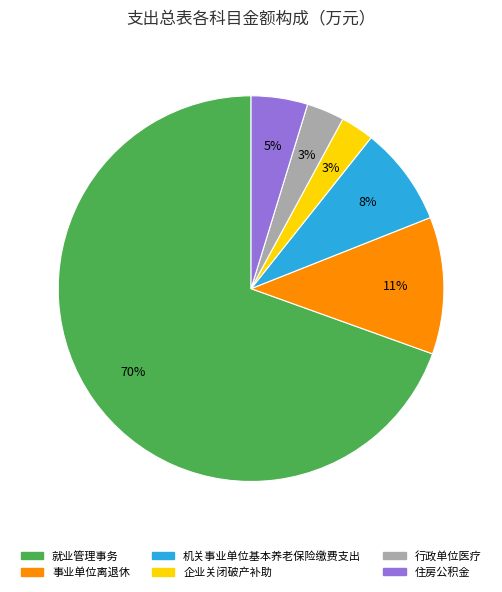

Combined, do 机关事业单位基本养老保险缴费支出 and 住房公积金 account for over 50%?

No